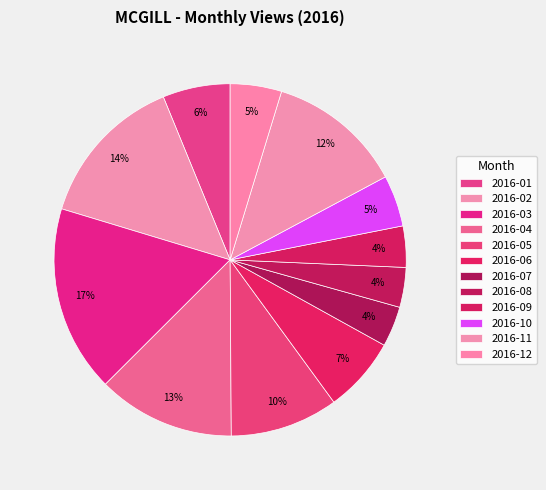

Approximately how many times larger is the value at 2016-09 compared to 2016-07?

1.0